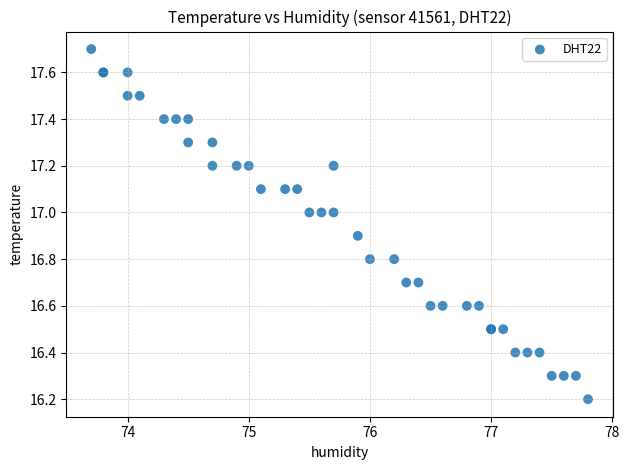

What Y value in the scatter plot is closest to 16?

16.2